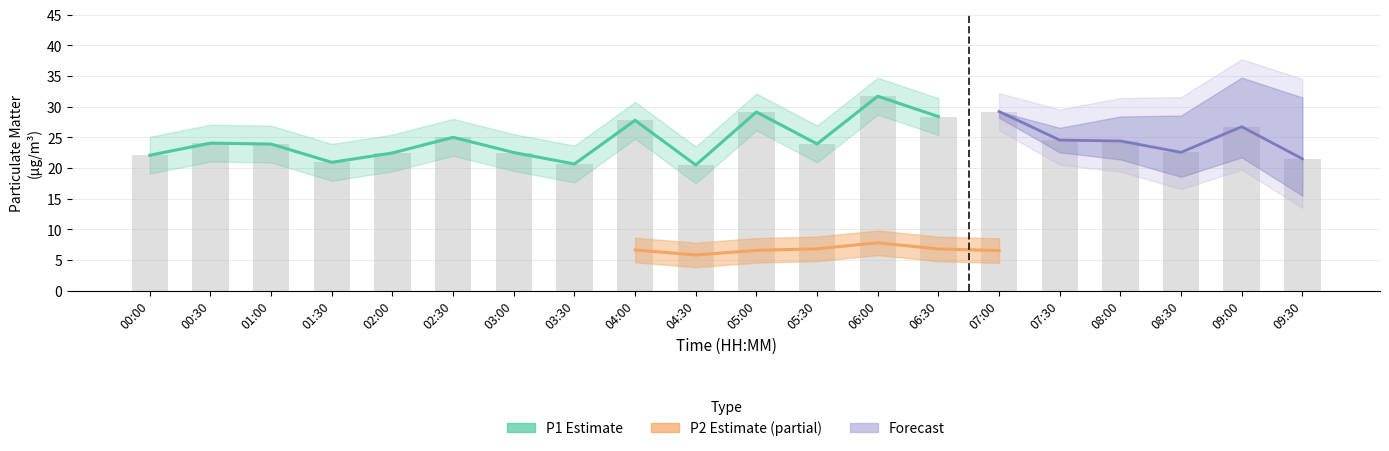

What is the average value of the P2 series?

6.5